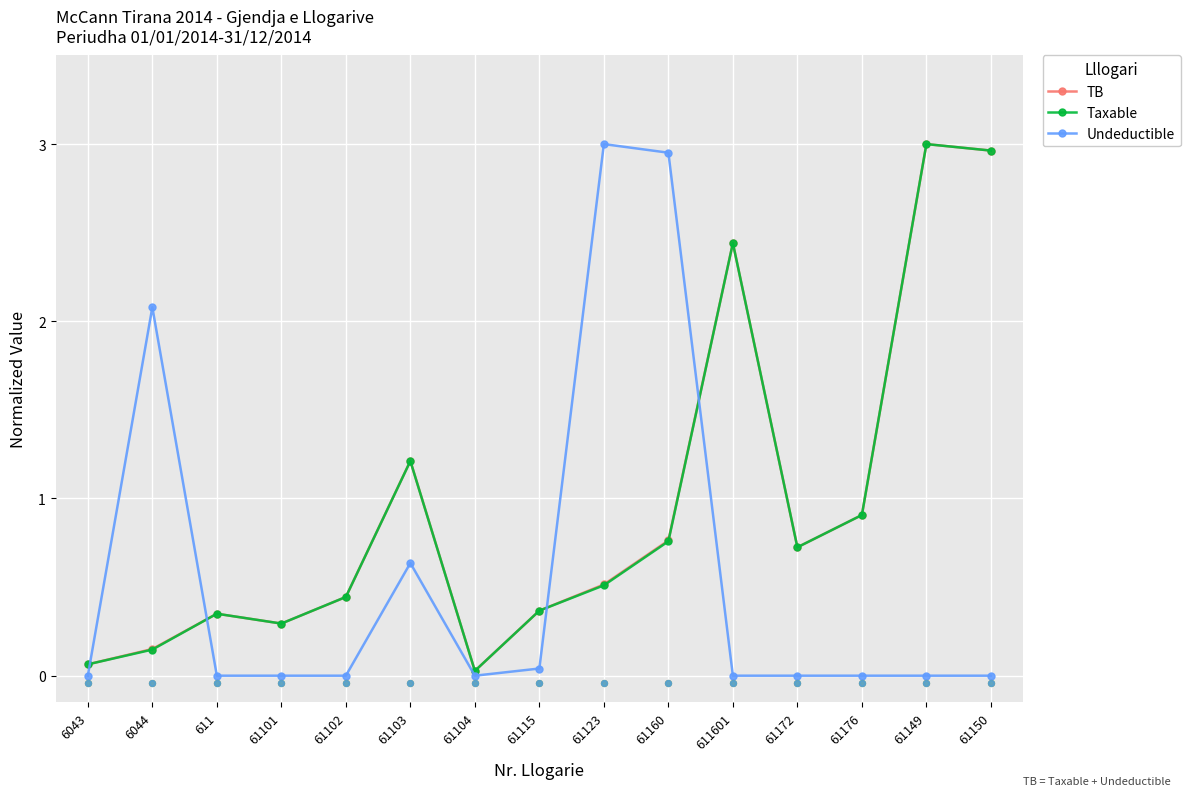

What is the total value across all series at 61160?

4.5